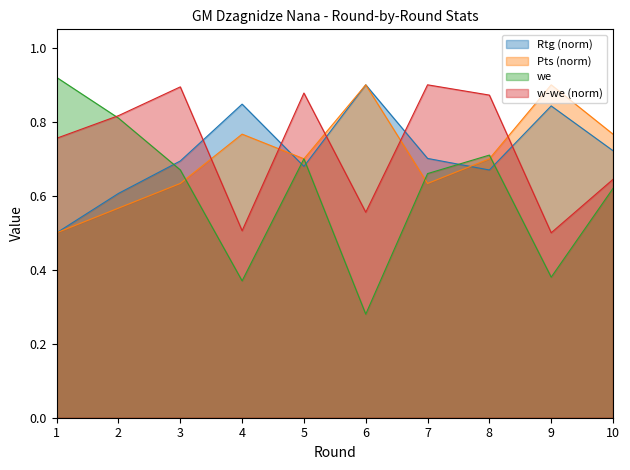

The Rtg series shows 0.2 at 4. True or false?

False